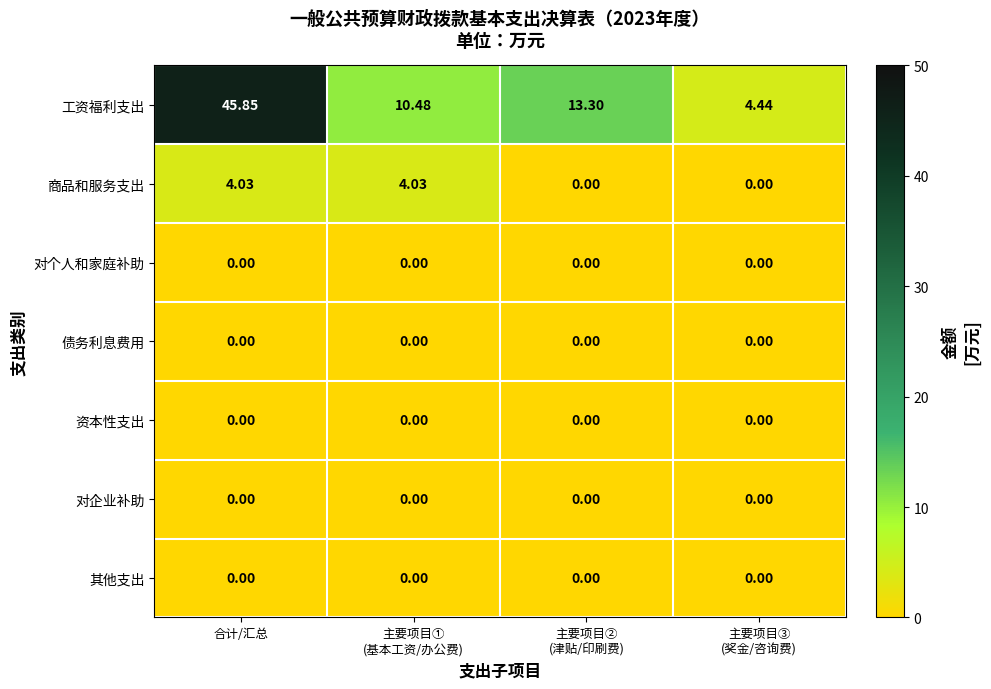

At which category is the sum across all series the highest?

合计/汇总